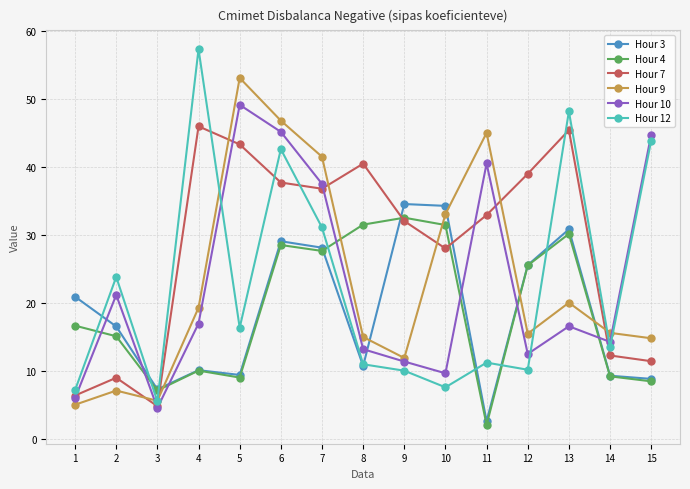

What is the maximum value for Hour 3?

34.5